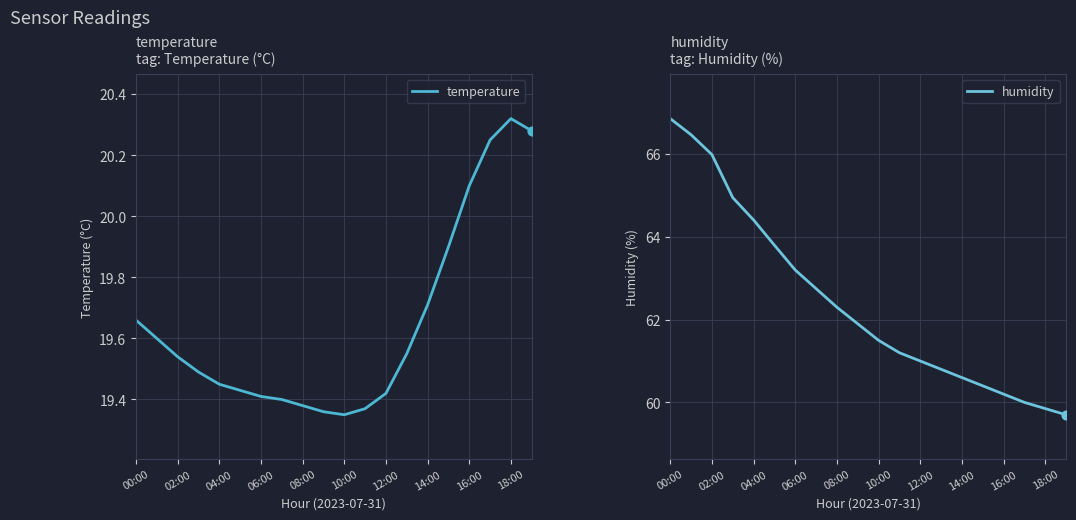

At which category is the sum across all series the highest?

00:00